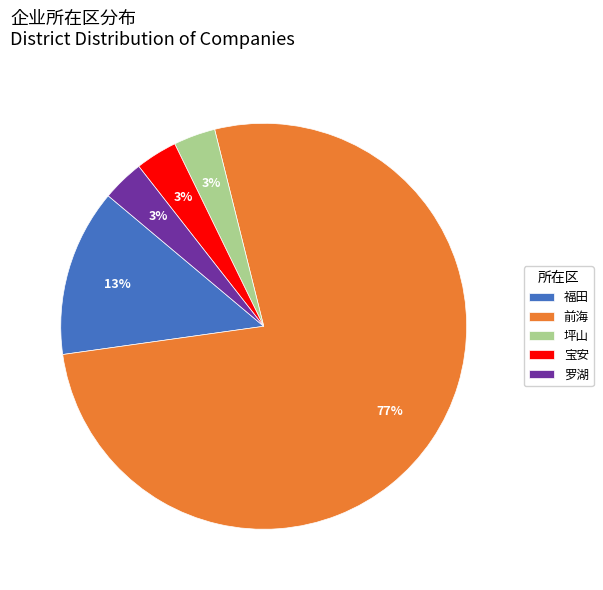

To the nearest percent, what is the average slice percentage?

20%